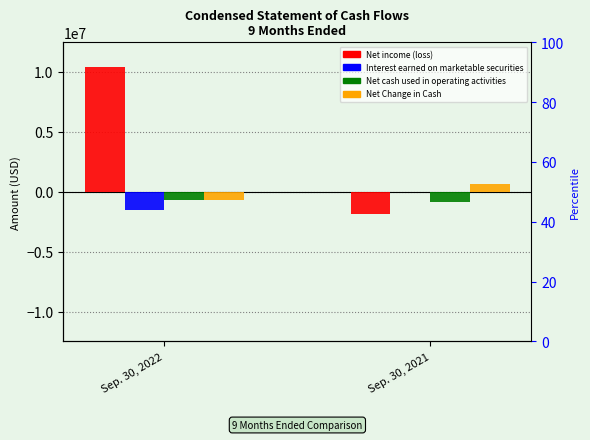

Which series changed the most between Sep. 30, 2022 and Sep. 30, 2021?

Net income (loss)